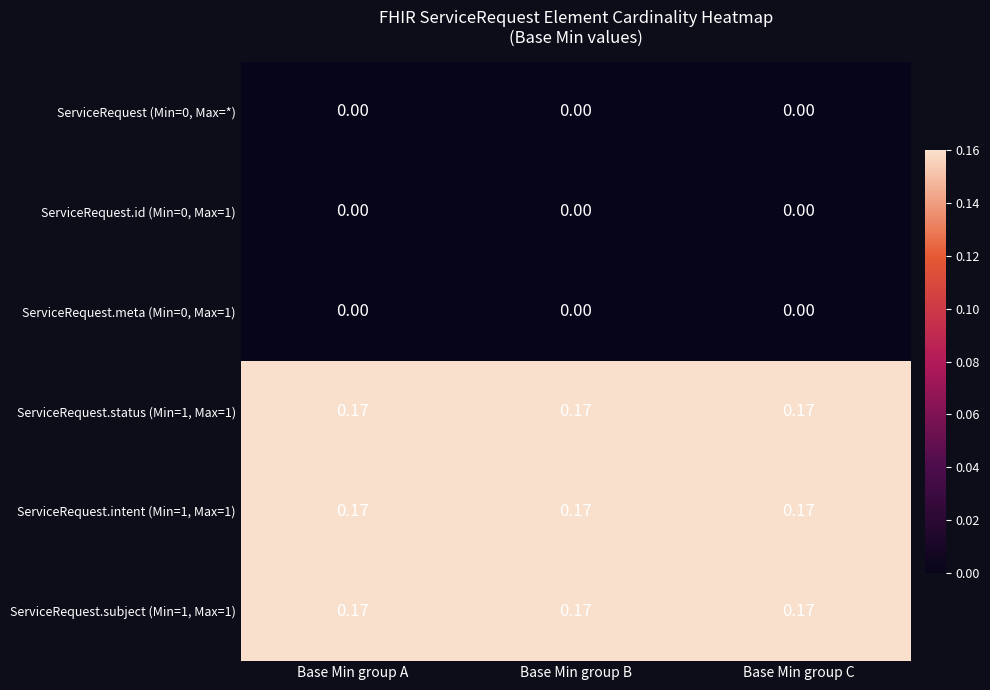

How many distinct data groups are displayed?

6